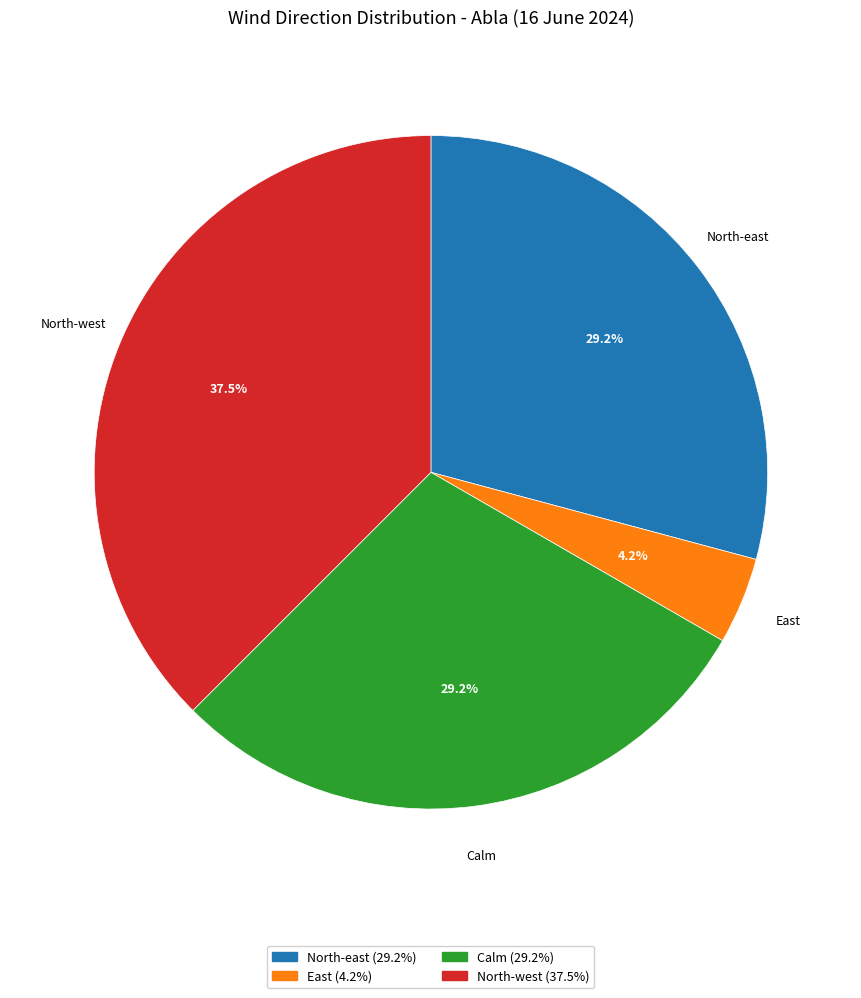

How many slices are in this pie chart?

4